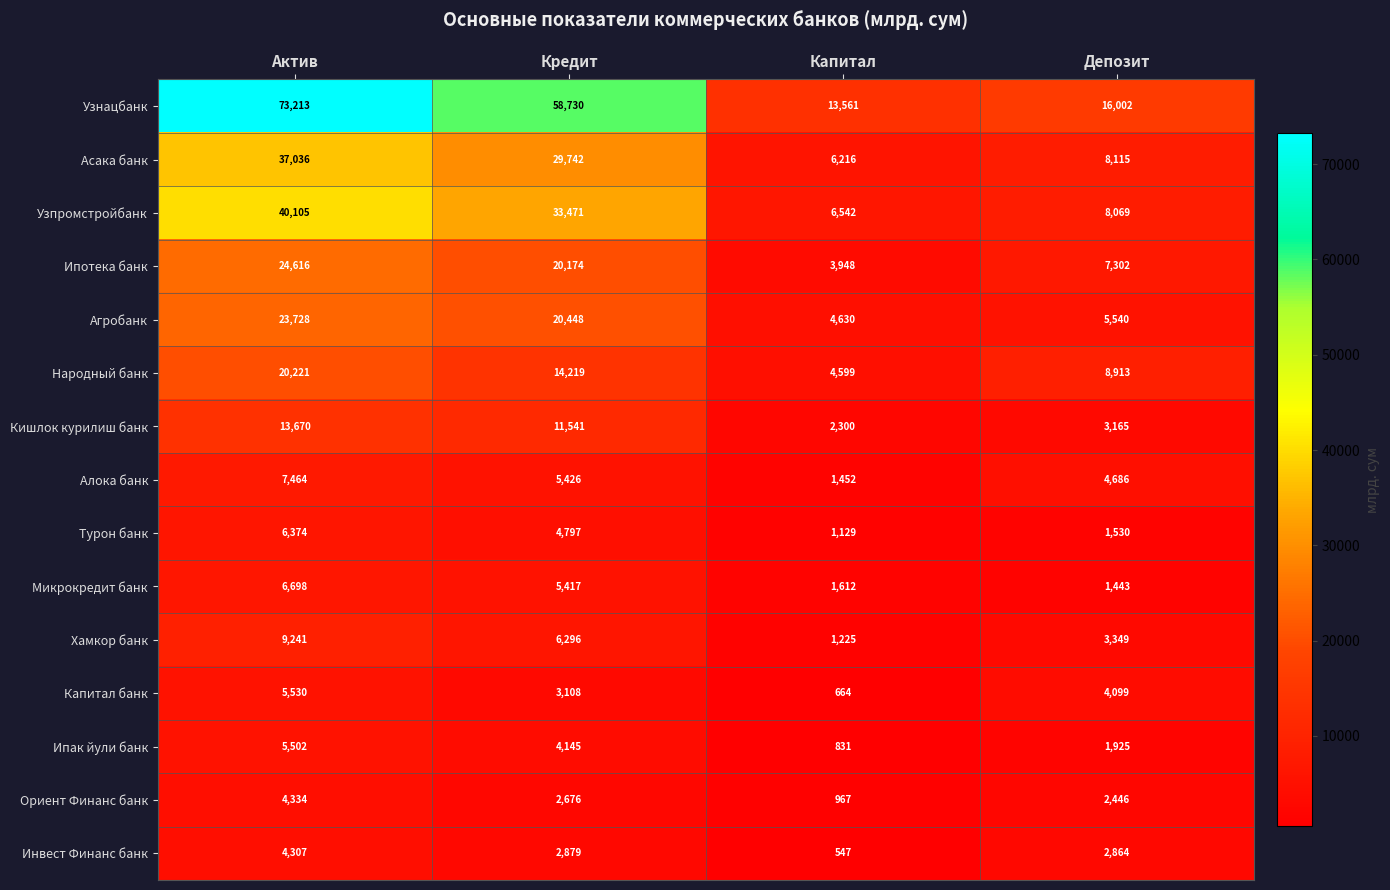

List the labels in order of Капитал банк value, smallest first.

Капитал, Кредит, Депозит, Актив